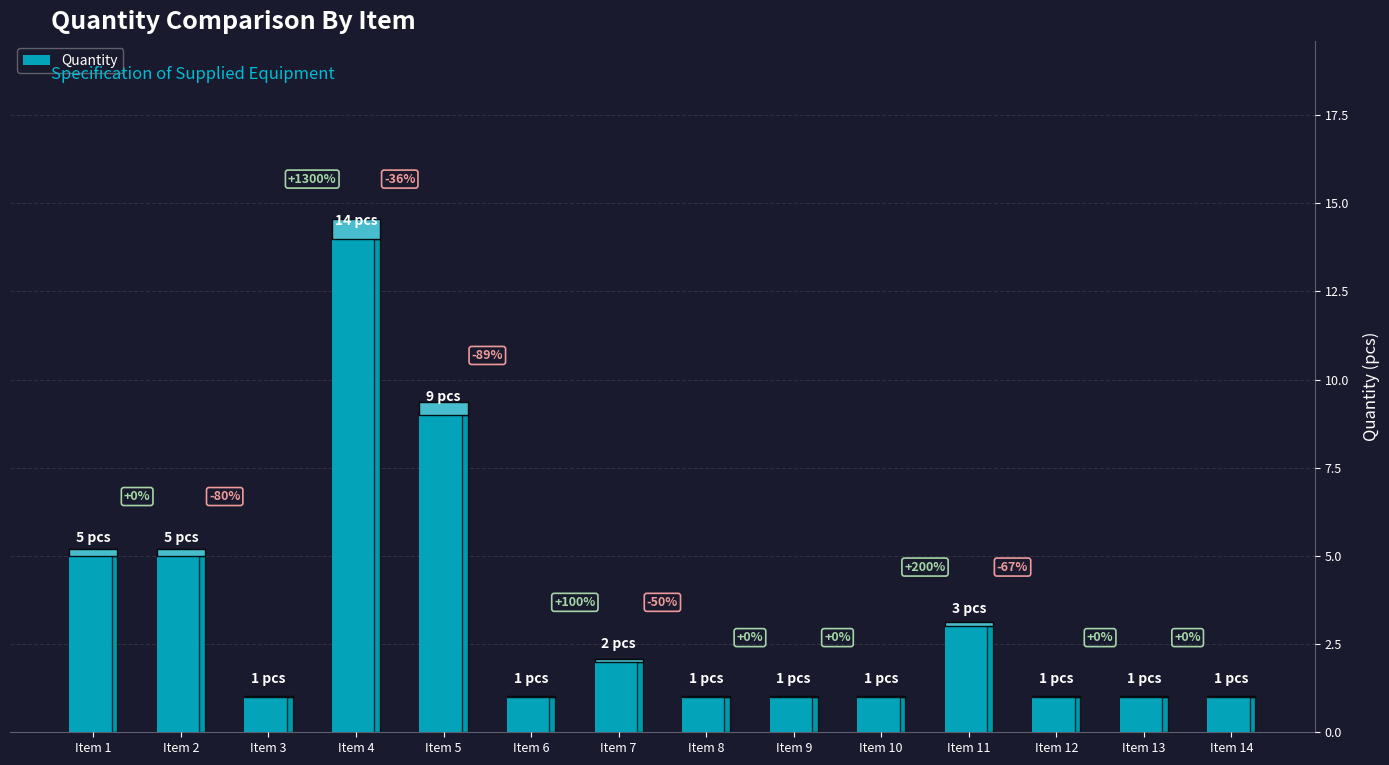

List the labels in order of value, smallest first.

Item 3, Item 6, Item 8, Item 9, Item 10, Item 12, Item 13, Item 14, Item 7, Item 11, Item 1, Item 2, Item 5, Item 4